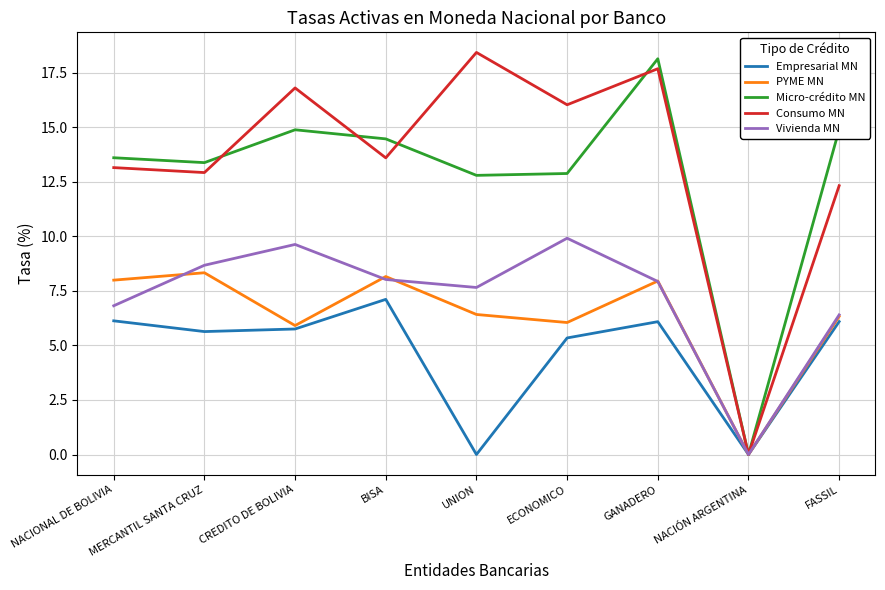

What position from the right is NACIONAL DE BOLIVIA?

9